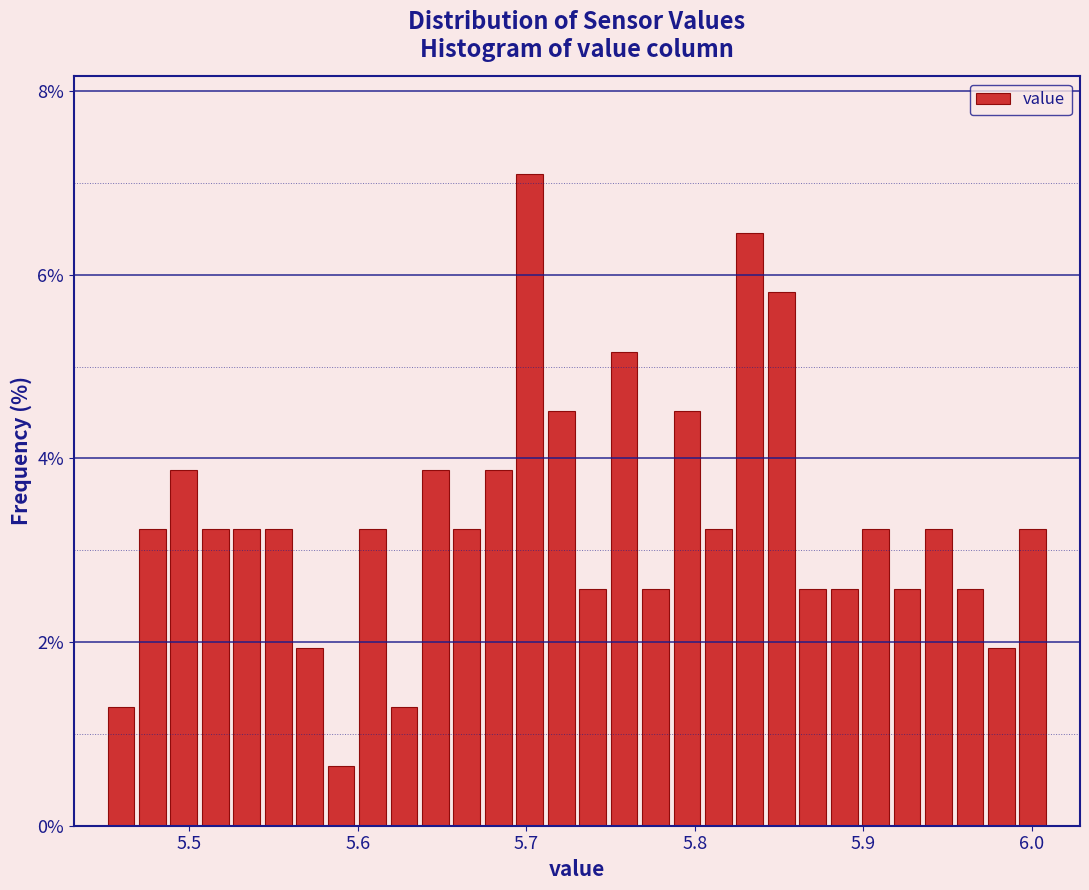

Read against the x-axis, roughly where is the centre of the tallest bar?

5.70